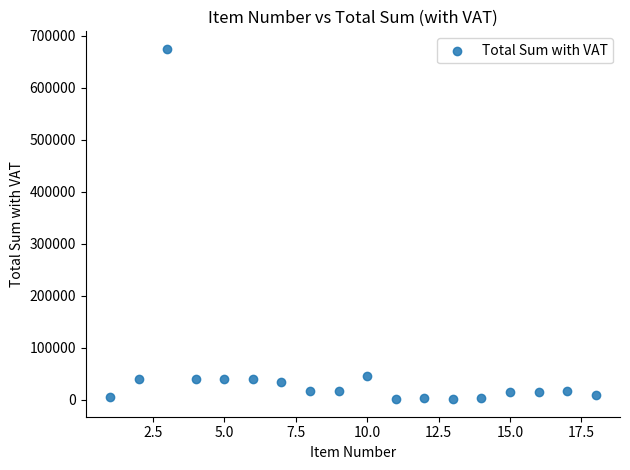

What is the range of Y values (max minus min)?

674000